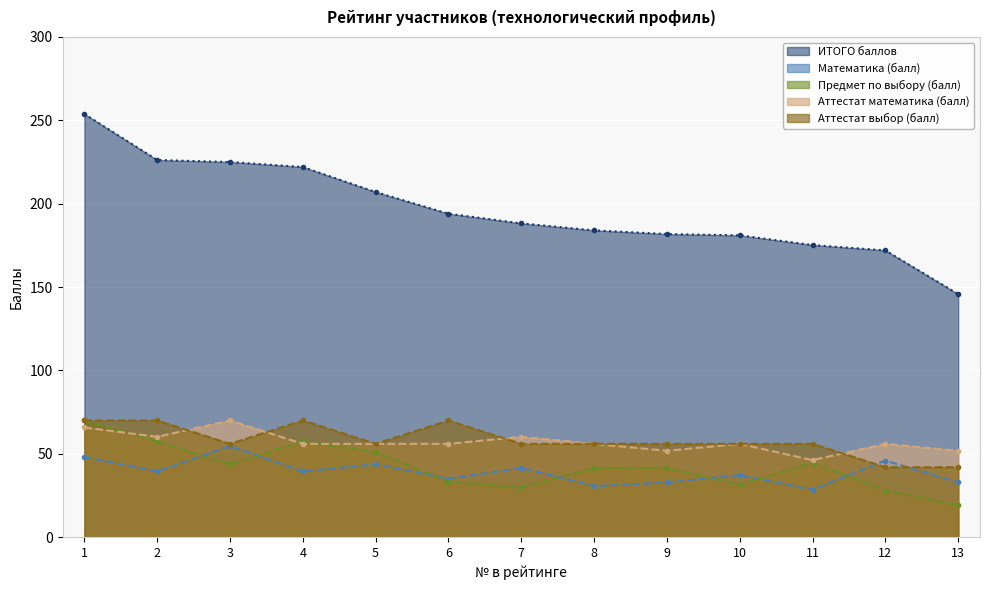

Reading left to right, what are all the values shown in this chart?

ИТОГО баллов: 253.8	226.2	225.0	222.0	207.0	194.0	188.2	184.0	181.8	181.0	175.2	172.0	145.8
Математика (балл): 48.2	39.4	54.8	39.4	43.8	35.0	41.6	30.7	32.9	37.2	28.5	46.0	32.9
Предмет по выбору (балл): 70.2	57.4	43.8	57.4	51.0	33.2	29.8	41.5	41.5	31.5	44.7	28.0	19.1
Аттестат математика (балл): 65.8	60.2	70.0	56.0	56.0	56.0	60.2	56.0	51.8	56.0	46.2	56.0	51.8
Аттестат выбор (балл): 70.0	70.0	56.0	70.0	56.0	70.0	56.0	56.0	56.0	56.0	56.0	42.0	42.0